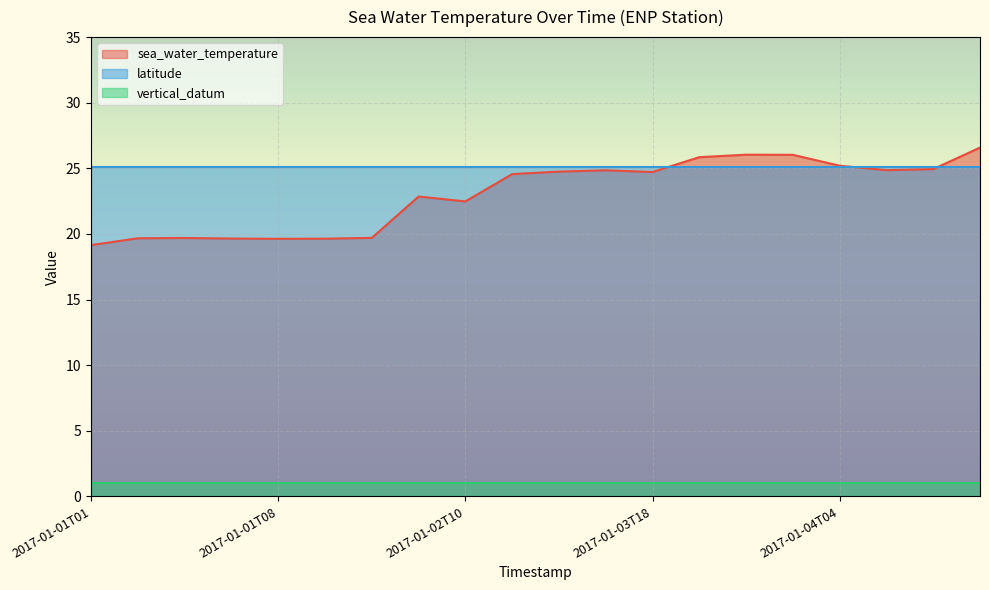

What are all the series names shown in the legend?

sea_water_temperature, latitude, vertical_datum